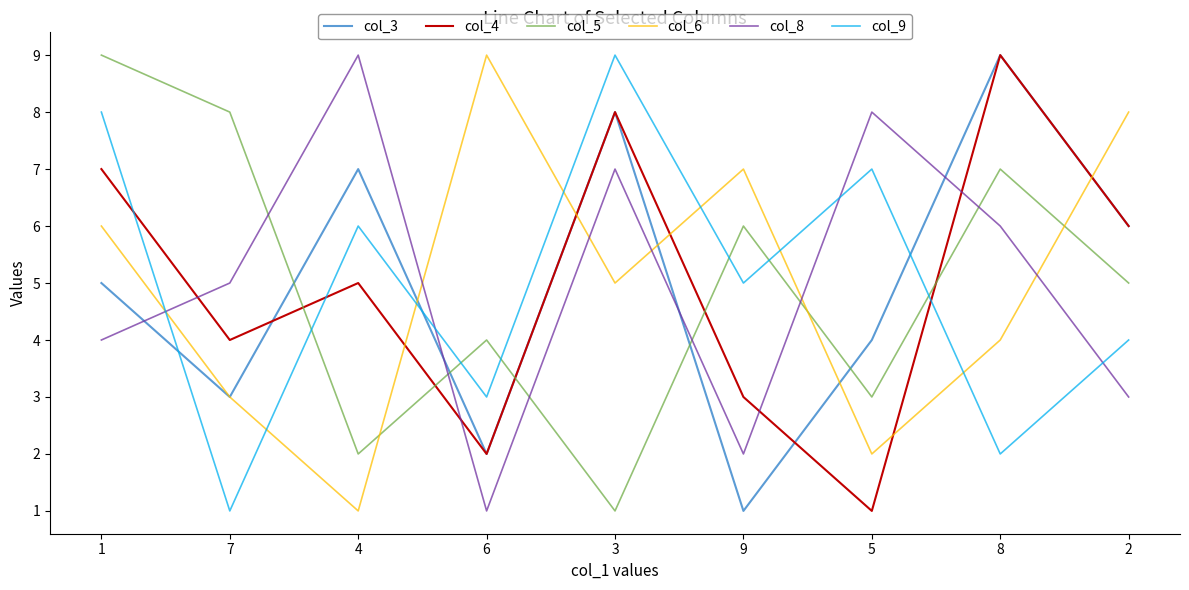

The value of col_9 at 3 is 9. True or false?

True